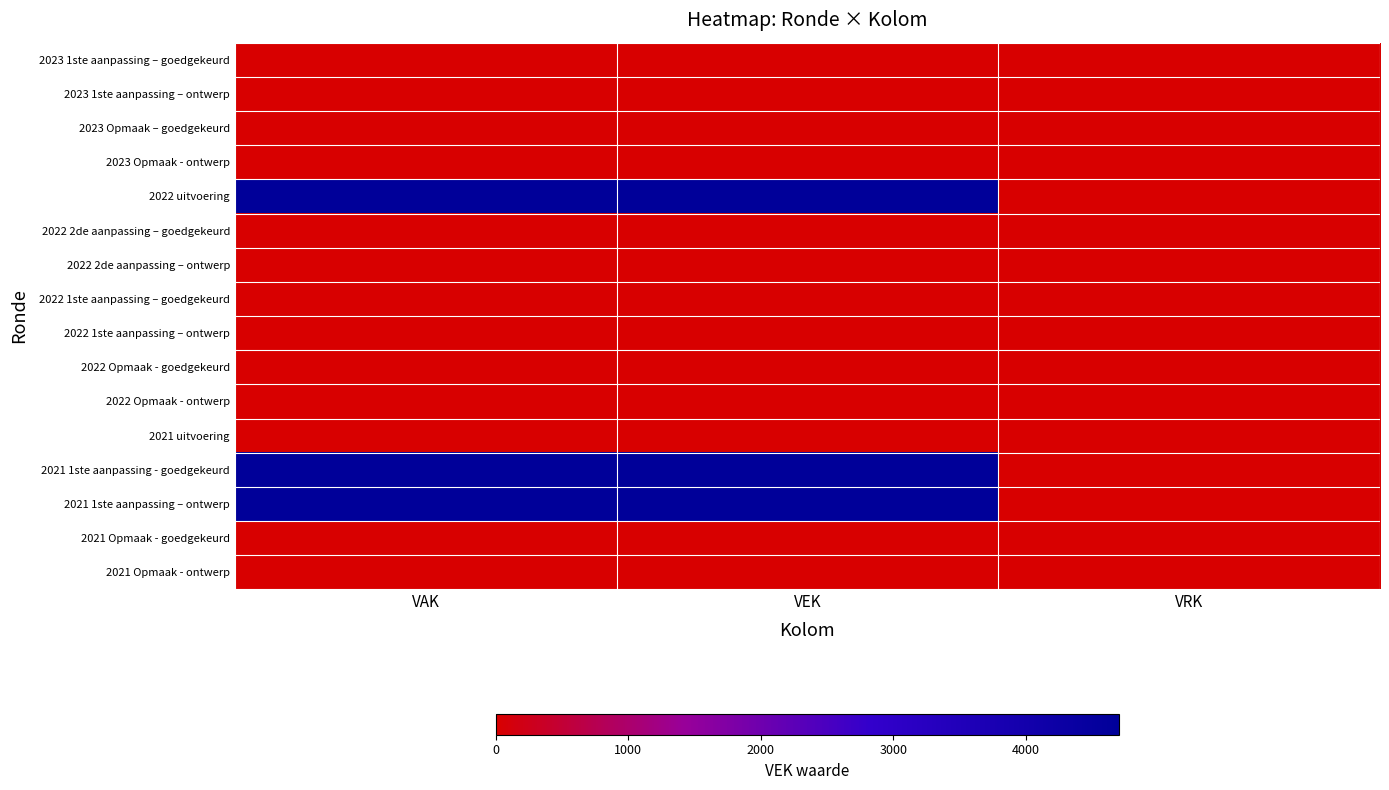

Reading left to right, transcribe all the data shown in this chart.

2023 1ste aanpassing – goedgekeurd: VAK=0	VEK=0	VRK=0
2023 1ste aanpassing – ontwerp: VAK=0	VEK=0	VRK=0
2023 Opmaak – goedgekeurd: VAK=0	VEK=0	VRK=0
2023 Opmaak - ontwerp: VAK=0	VEK=0	VRK=0
2022 uitvoering: VAK=4704	VEK=4704	VRK=0
2022 2de aanpassing – goedgekeurd: VAK=0	VEK=0	VRK=0
2022 2de aanpassing – ontwerp: VAK=0	VEK=0	VRK=0
2022 1ste aanpassing – goedgekeurd: VAK=0	VEK=0	VRK=0
2022 1ste aanpassing – ontwerp: VAK=0	VEK=0	VRK=0
2022 Opmaak - goedgekeurd: VAK=0	VEK=0	VRK=0
2022 Opmaak - ontwerp: VAK=0	VEK=0	VRK=0
2021 uitvoering: VAK=0	VEK=0	VRK=0
2021 1ste aanpassing - goedgekeurd: VAK=4704	VEK=4704	VRK=0
2021 1ste aanpassing – ontwerp: VAK=4704	VEK=4704	VRK=0
2021 Opmaak - goedgekeurd: VAK=0	VEK=0	VRK=0
2021 Opmaak - ontwerp: VAK=0	VEK=0	VRK=0